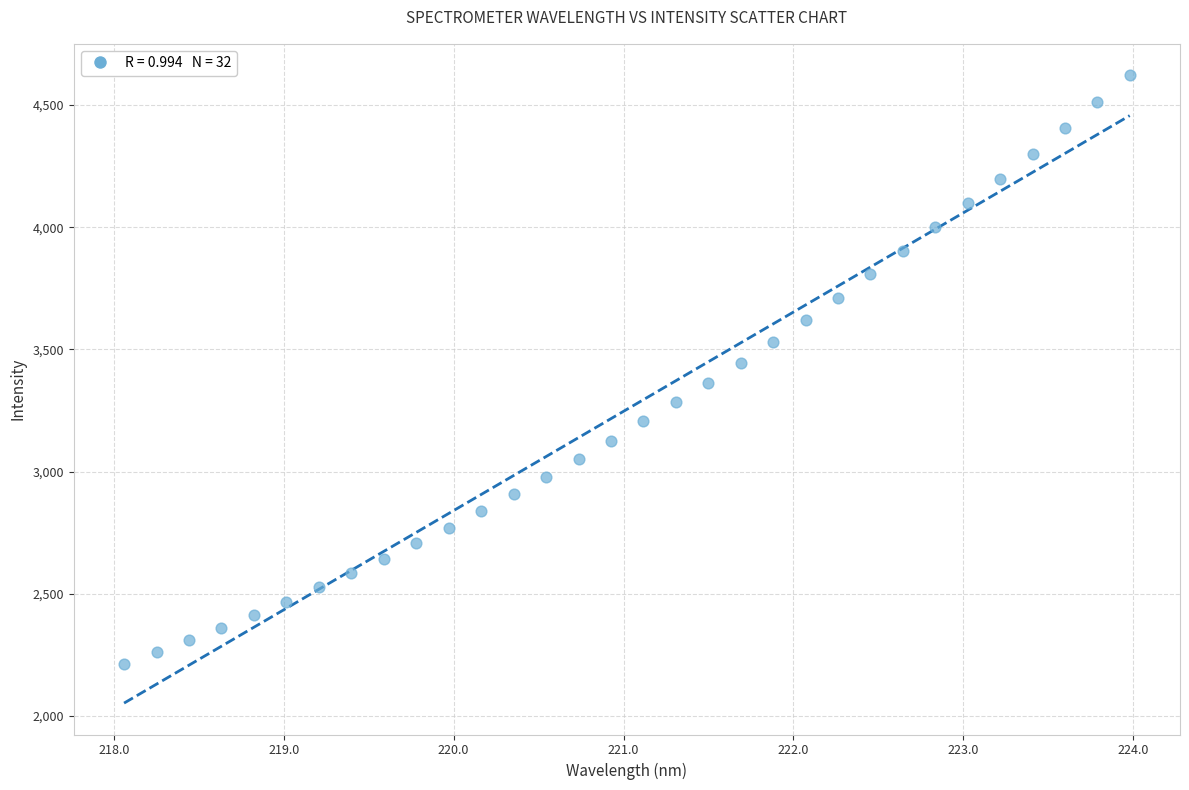

What is the range of Y values (max minus min)?

2409.3